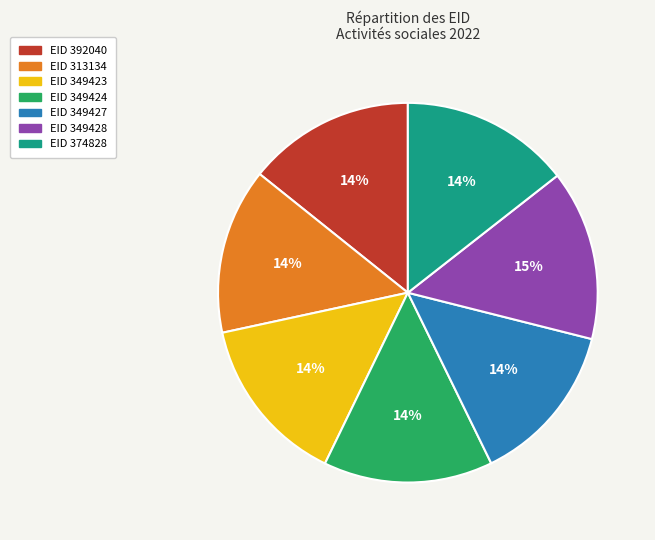

To the nearest percent, what is the average slice percentage?

14%